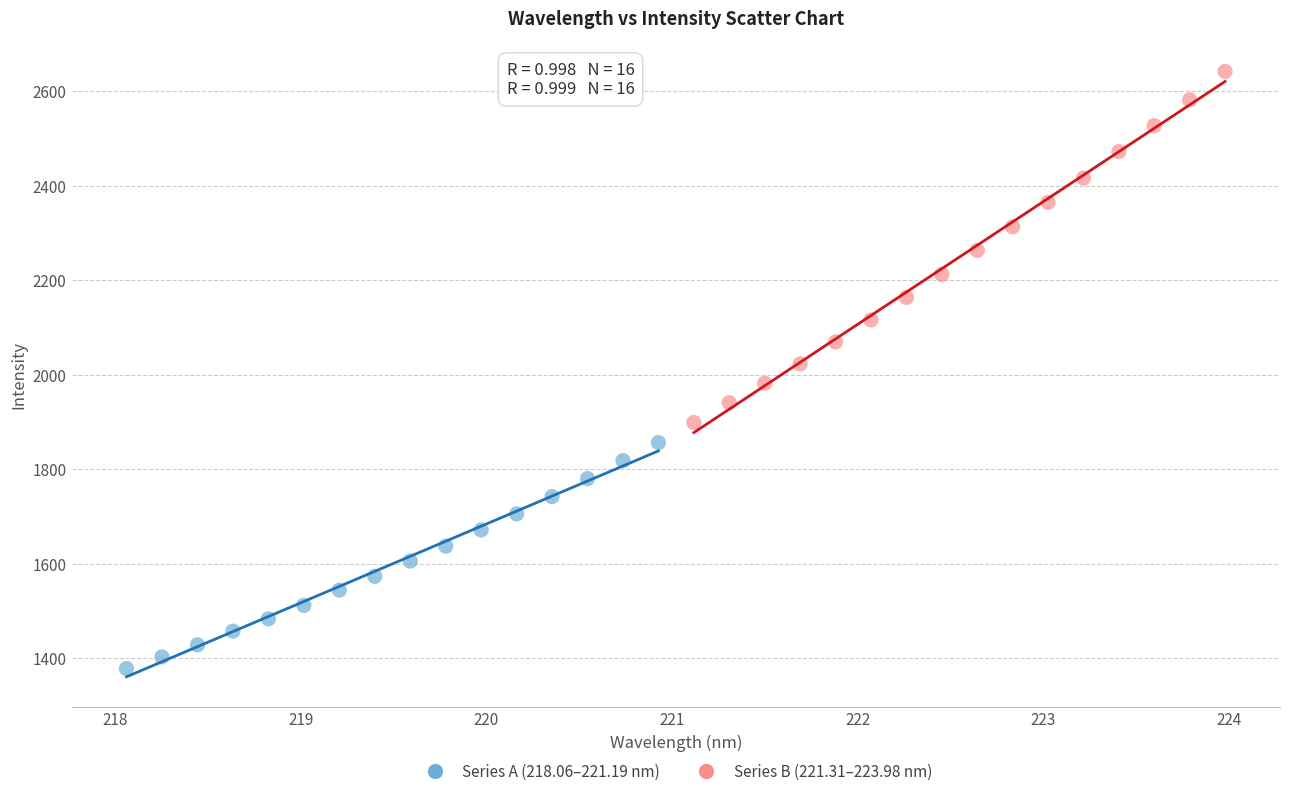

What are all the series names shown in the legend?

Series A (218.06–221.19 nm), Series B (221.31–223.98 nm)